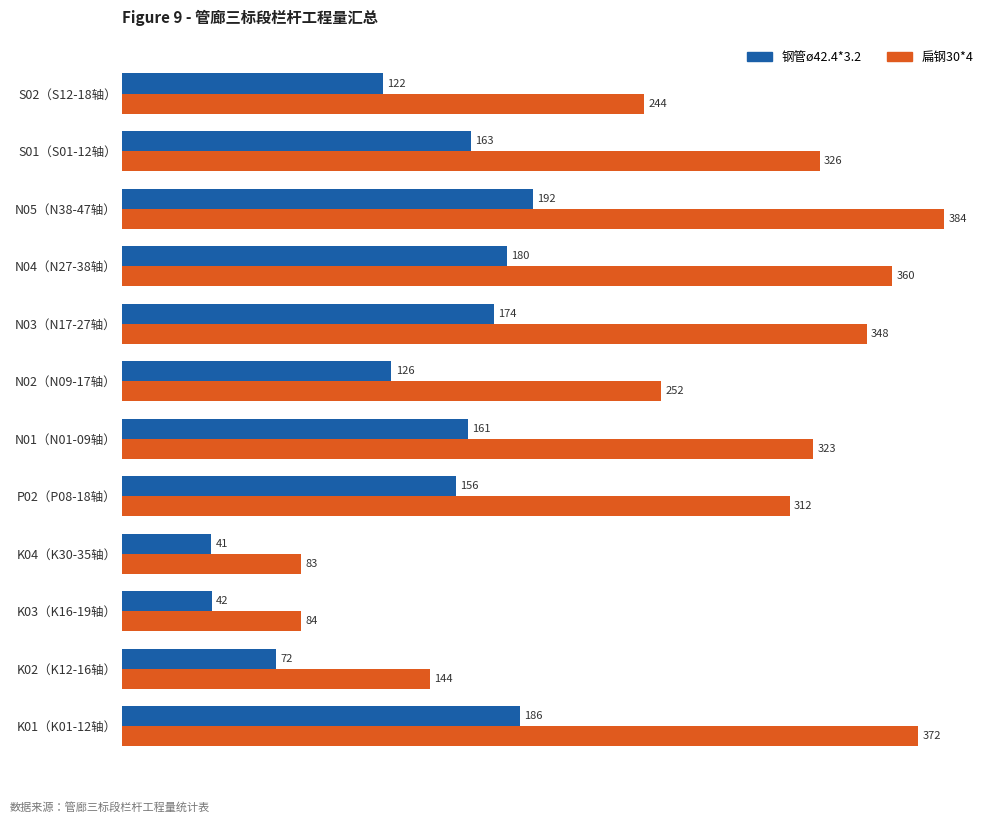

What is the highest value of the 钢管ø42.4*3.2 series?

192.0